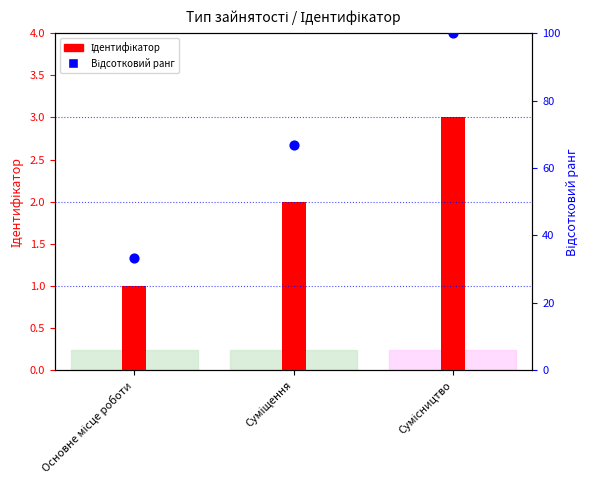

Is the value of Ідентифікатор (стовпець) at Суміщення greater than the value of Відсотковий ранг at Суміщення?

No